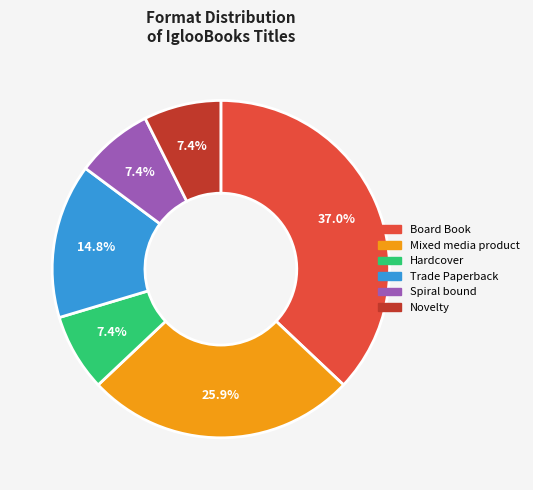

To the nearest percent, what is the difference between the largest and smallest slice percentages?

30%